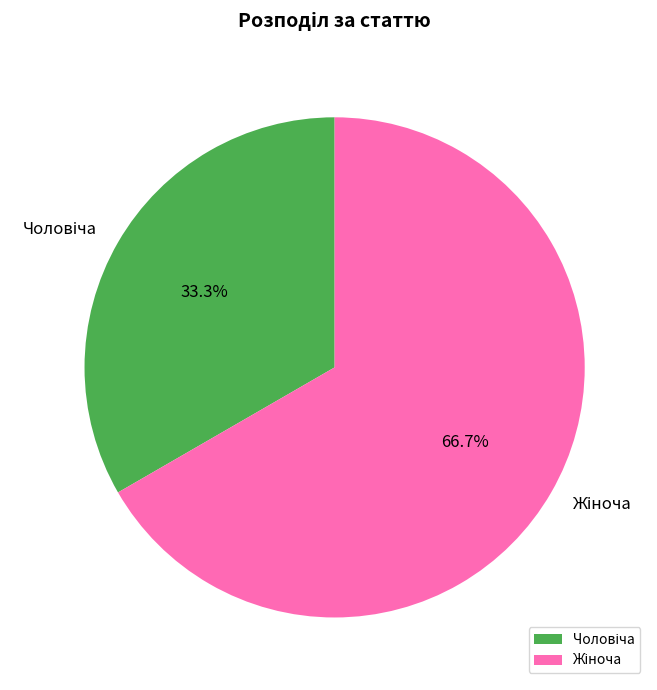

Does any single category account for the majority?

Yes